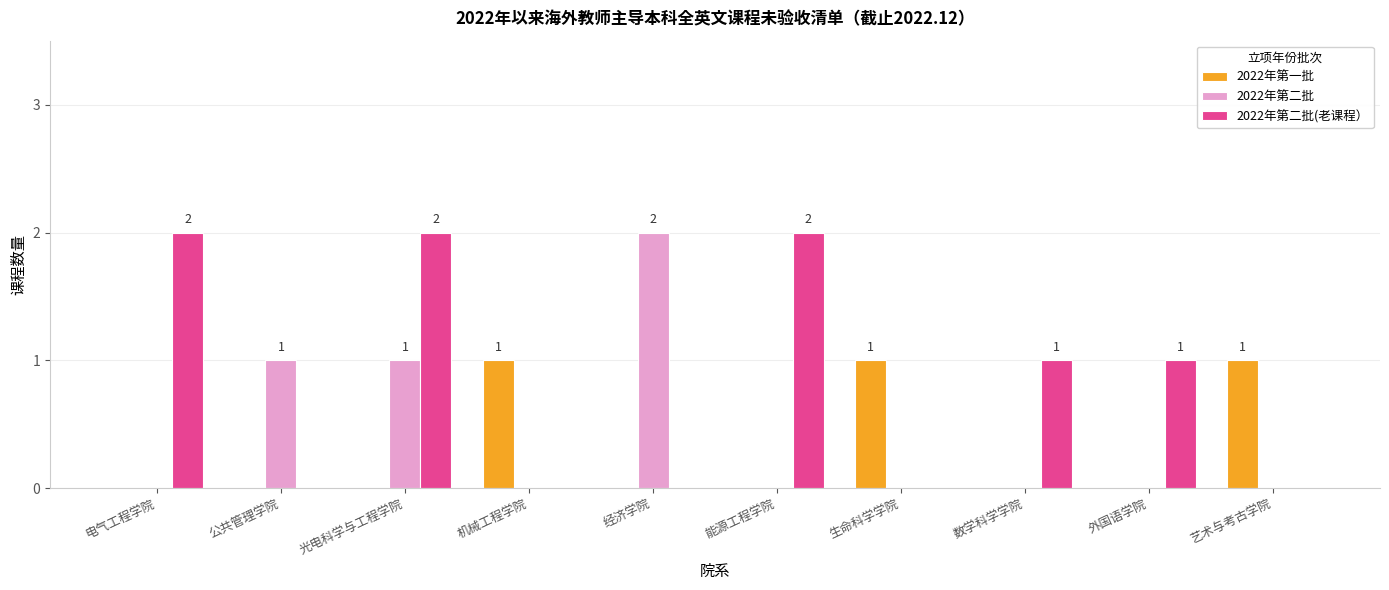

Which series changed the most between 公共管理学院 and 经济学院?

2022年第二批